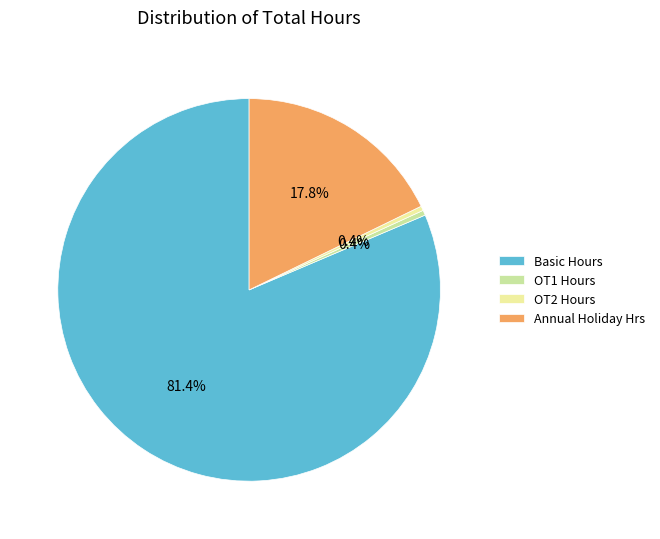

To the nearest percent, what is the difference between the largest and smallest slice percentages?

81%